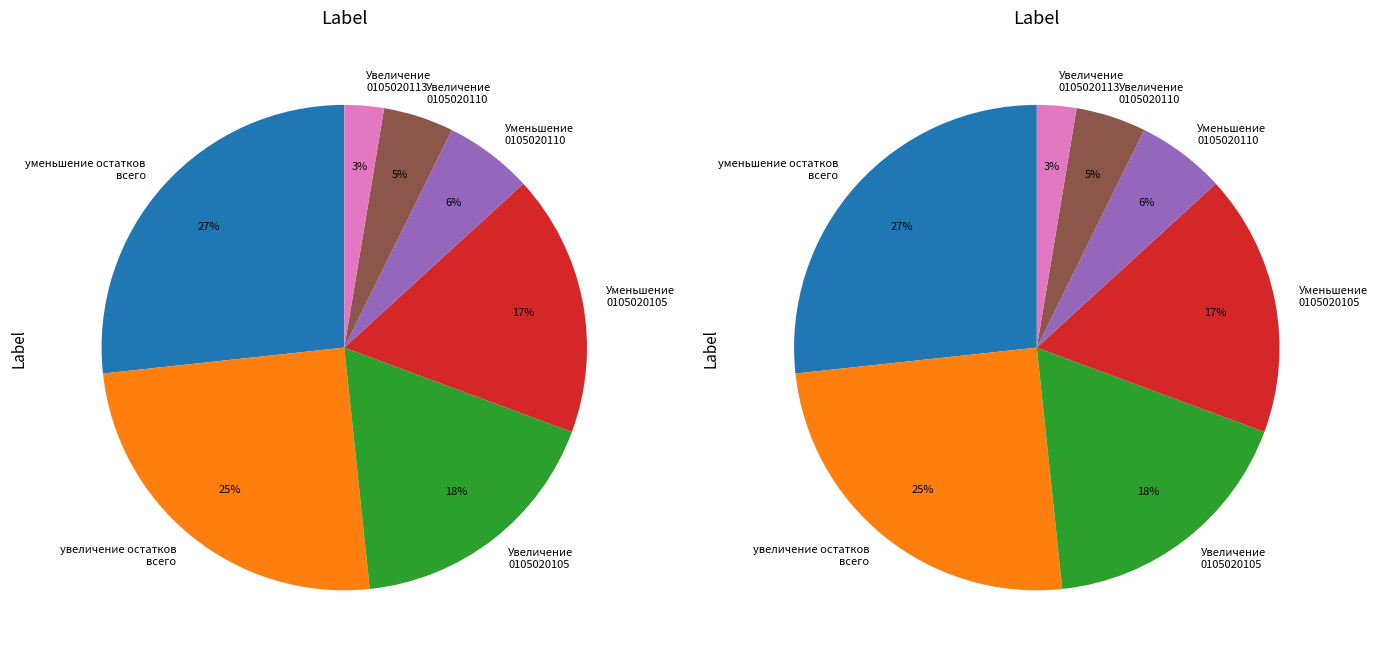

Is Увеличение прочих остатков денежных (0105020110) the majority of the pie?

No